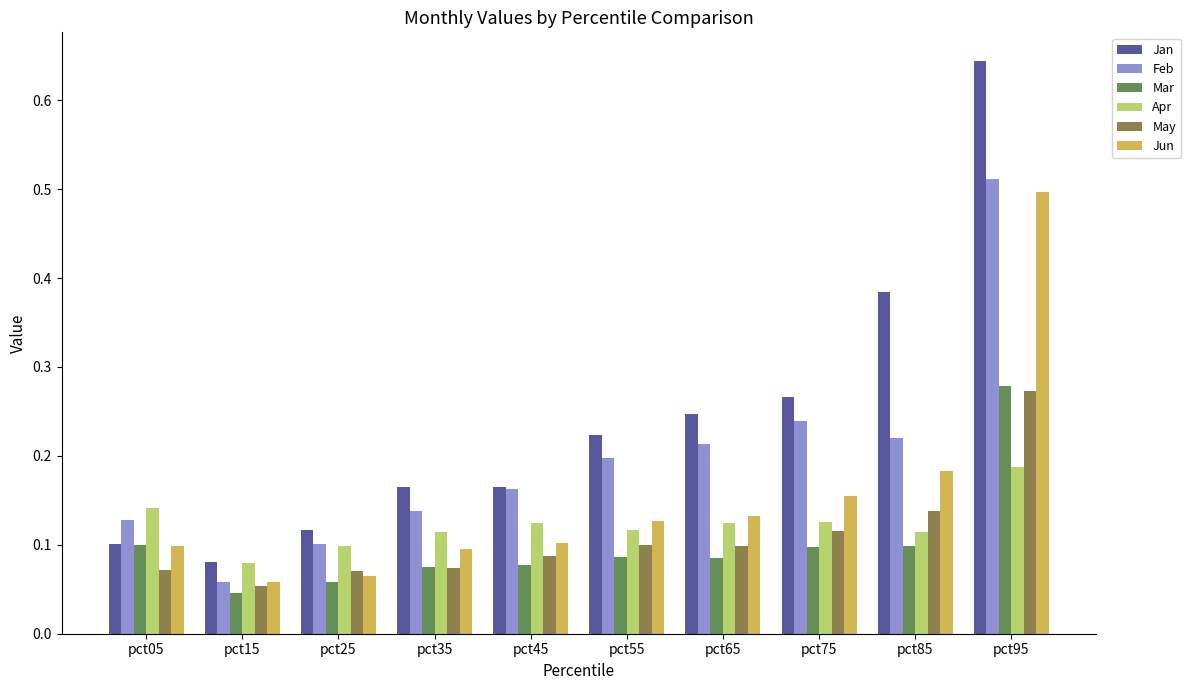

Is it true that Feb equals 0.2 at pct75?

True